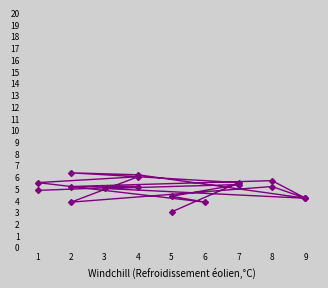

At which label is the value closest to 4?

2